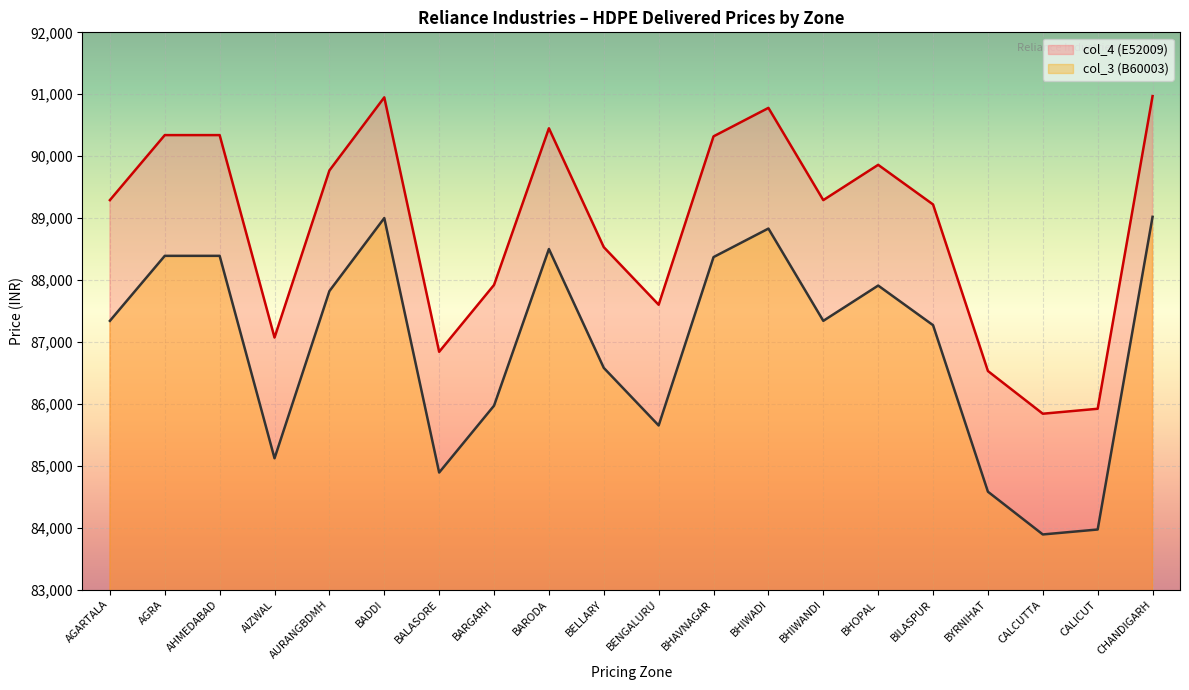

What is the sum of the col_4 (E52009) values at BILASPUR and BARODA?

179670